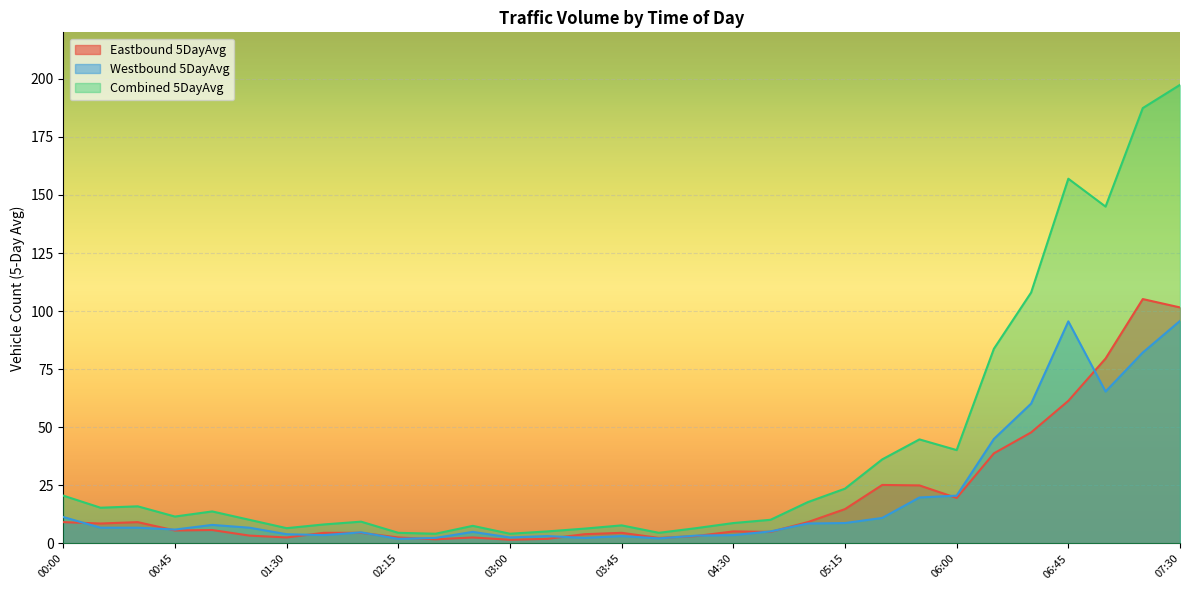

Where does the Combined 5DayAvg series first go above 11?

00:00